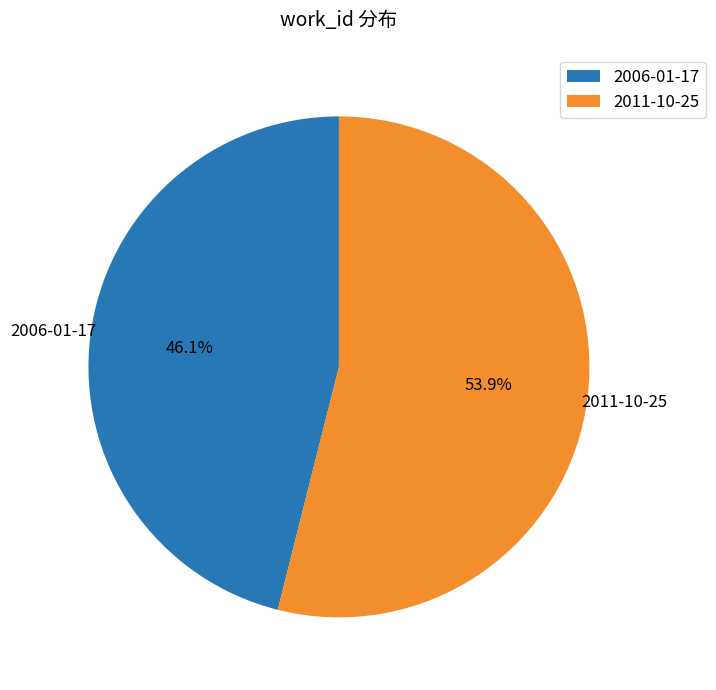

Is there any slice that represents more than half of the pie?

Yes